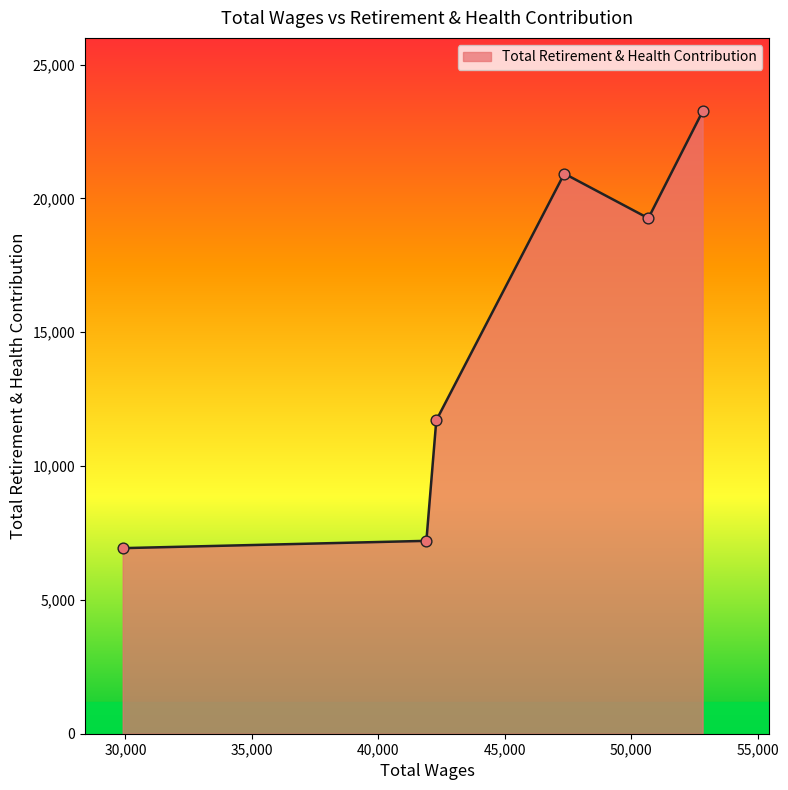

What is the difference between the maximum and minimum values?

16320